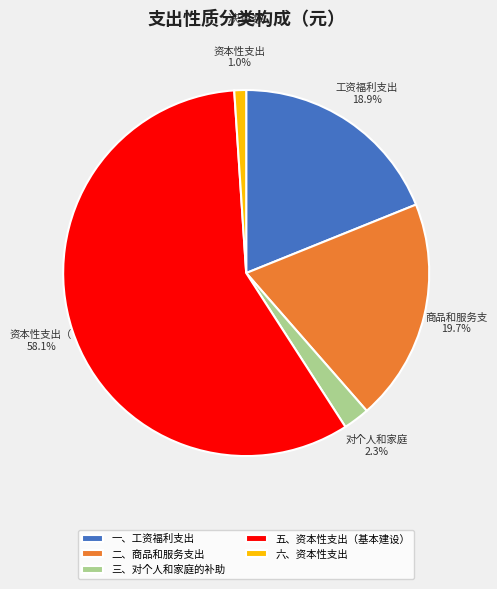

To the nearest percent, what is the combined percentage of 一、工资福利支出 and 二、商品和服务支出?

39%